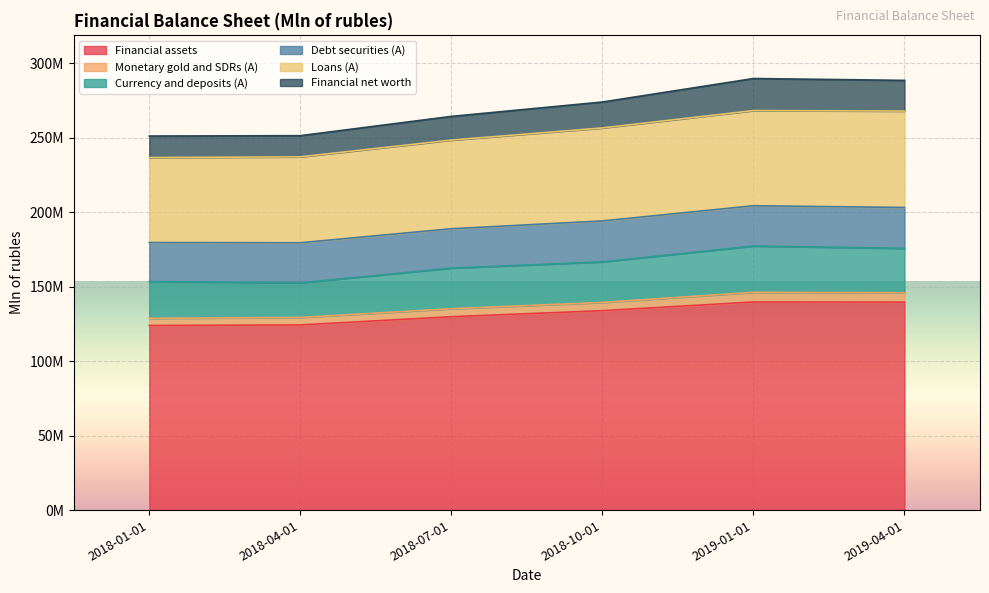

What is the spread (max minus min) of values at 2018-01-01?

127258723